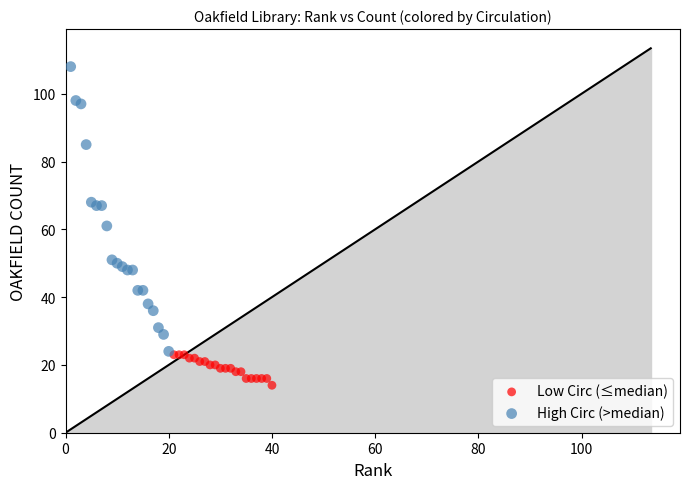

Which series contains the lowest Y value?

Low Circ (≤median)